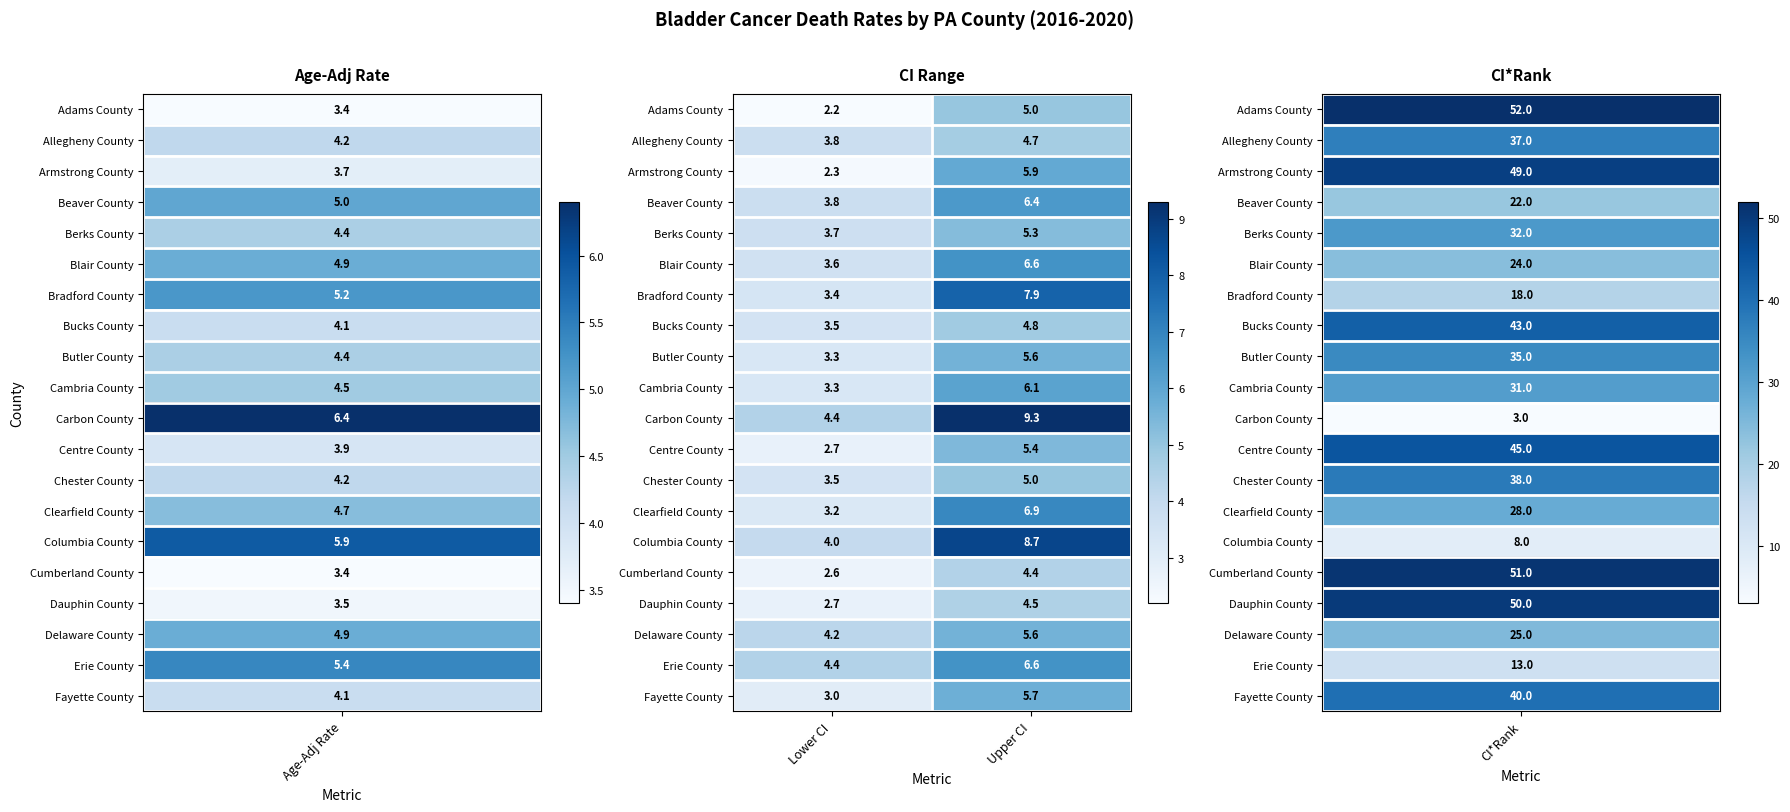

What is the greatest value displayed?

9.3